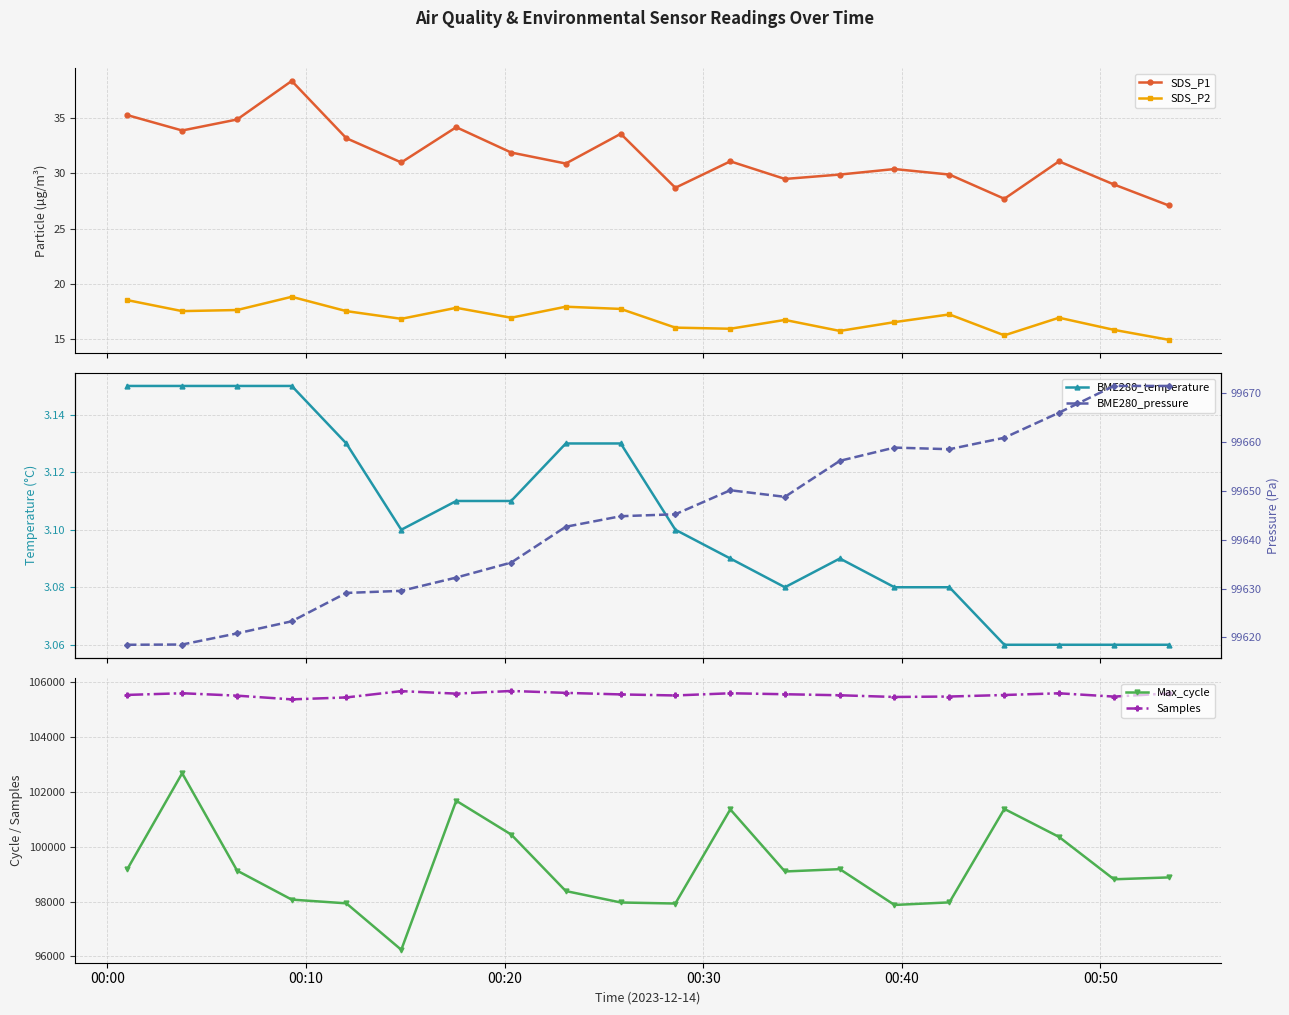

True or false: SDS_P1 and SDS_P2 cross at least once.

False